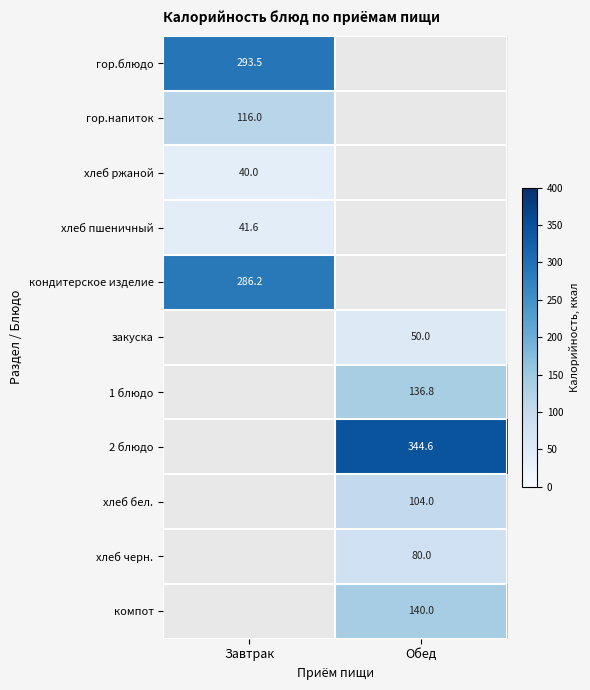

What is the smallest value displayed?

40.0